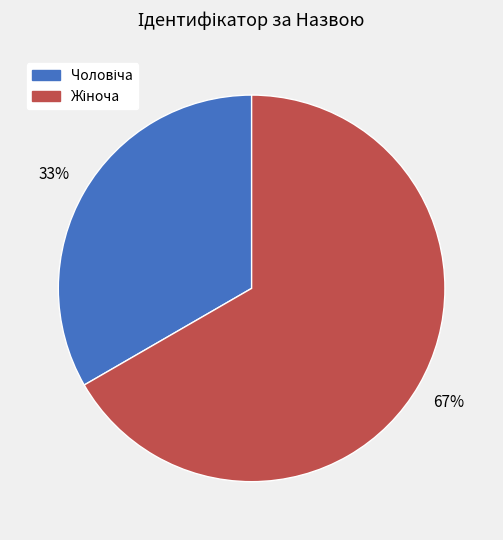

Is there any slice that represents more than half of the pie?

Yes